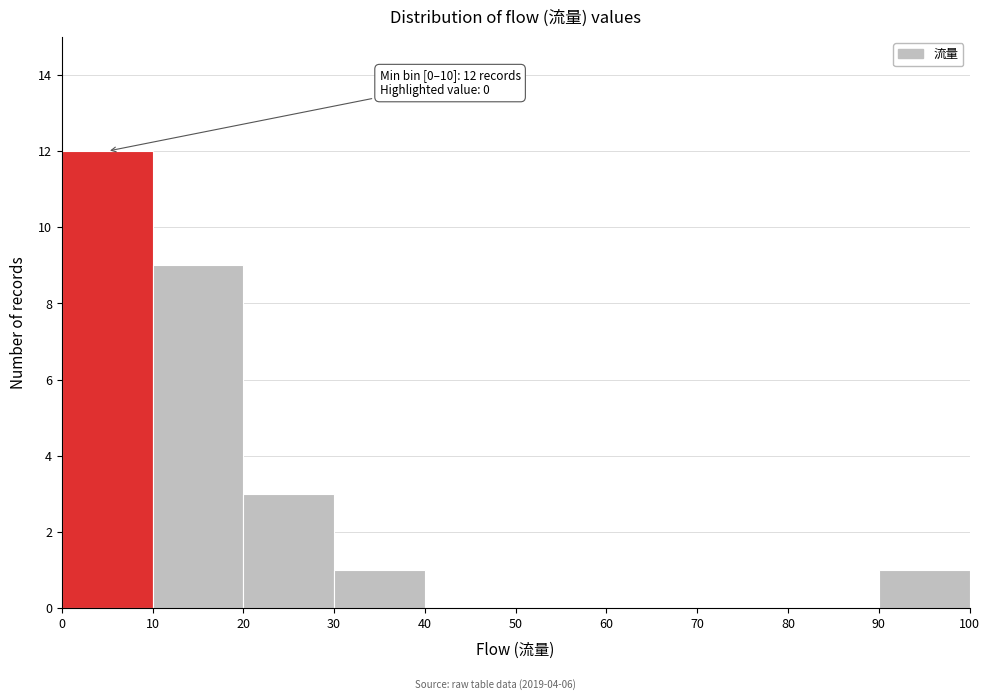

Which range on the x-axis has the tallest bar?

0 to 10